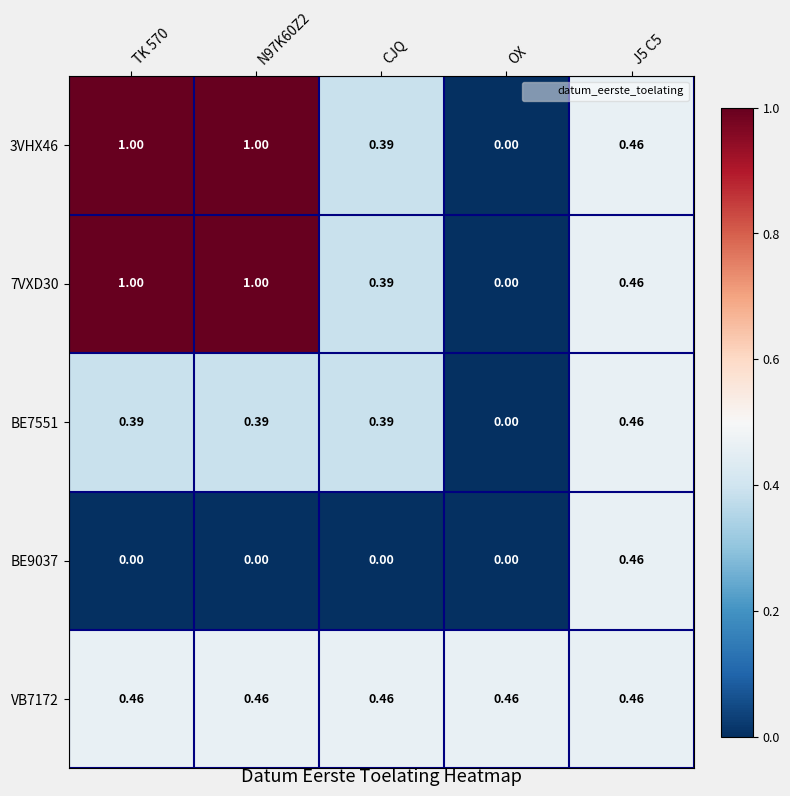

Is the value of BE9037 at OX greater than the value of VB7172 at N97K60Z2?

No